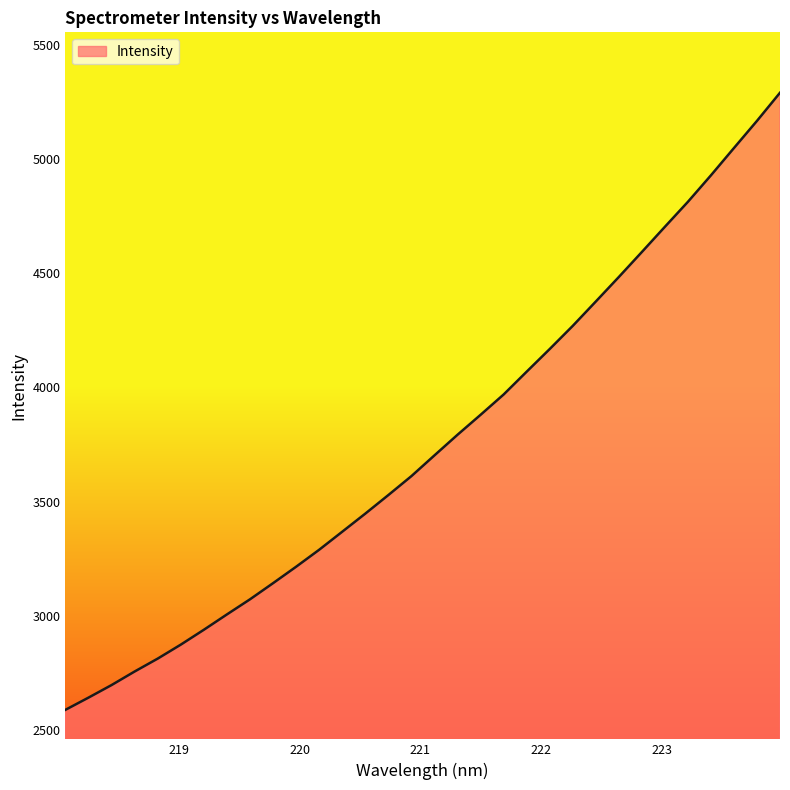

What is the difference between the maximum and minimum values?

2702.4